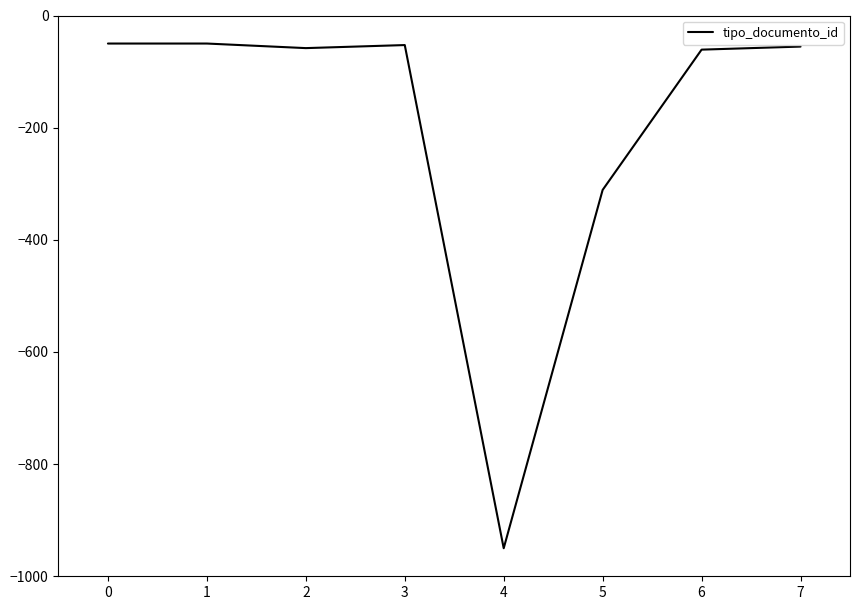

True or false: there are more than 0 points higher than both neighbors.

True